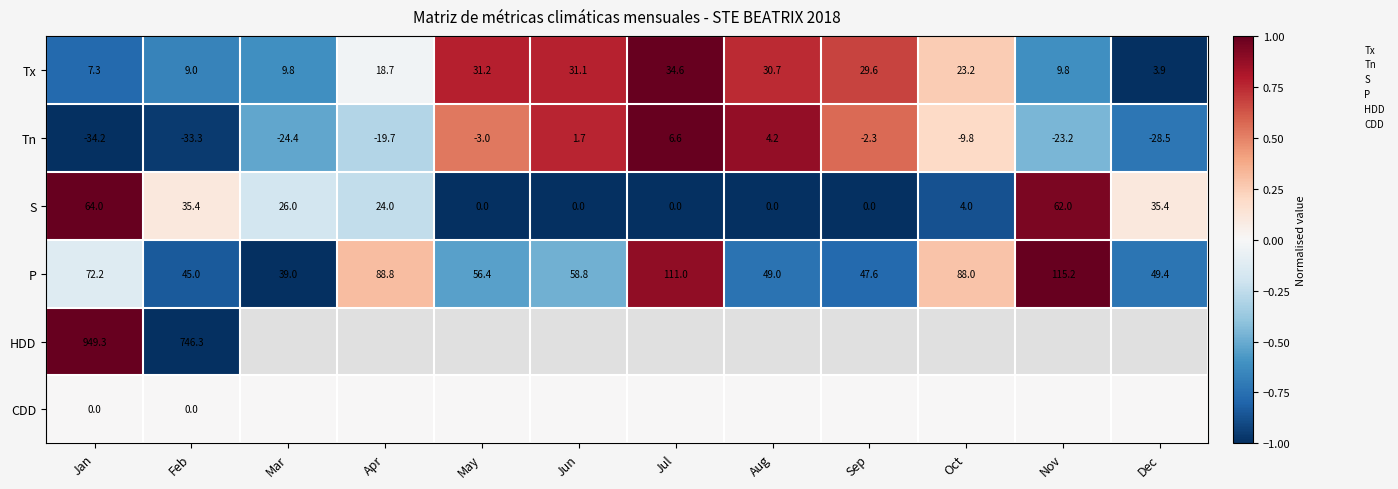

Which category has the highest value in the Tx series?

Jul